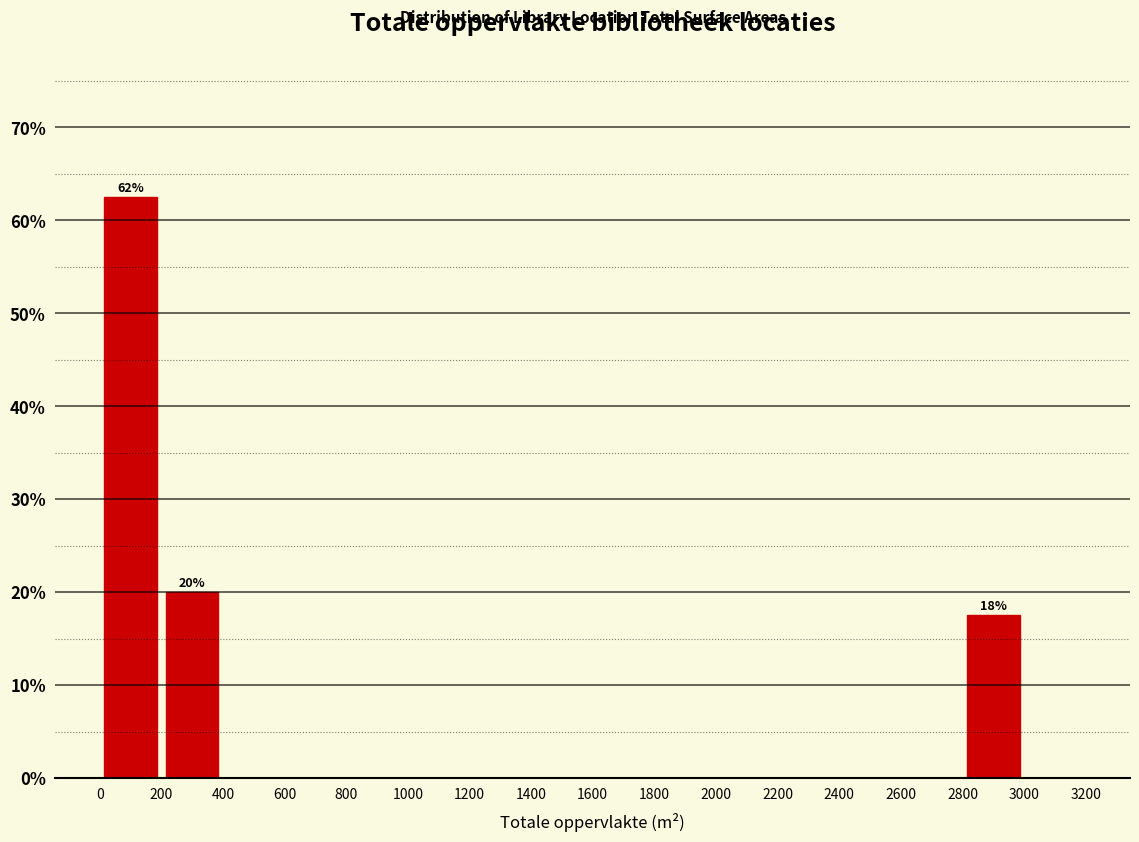

Which range on the x-axis has the tallest bar?

0 to 200